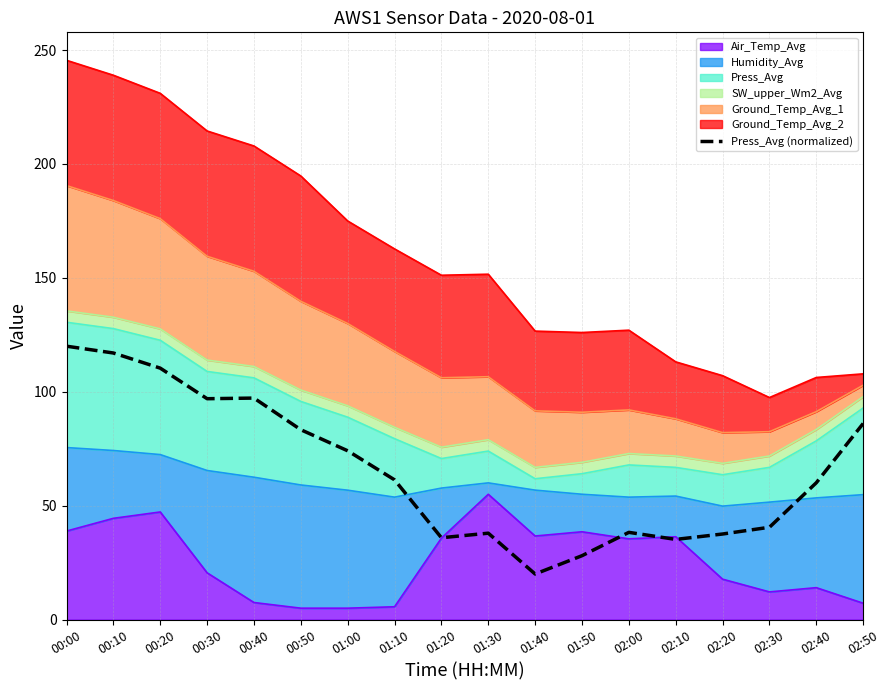

List the labels in order of value, smallest first.

01:40, 01:50, 02:10, 01:20, 02:20, 01:30, 02:00, 02:30, 02:40, 01:10, 01:00, 00:50, 02:50, 00:30, 00:40, 00:20, 00:10, 00:00